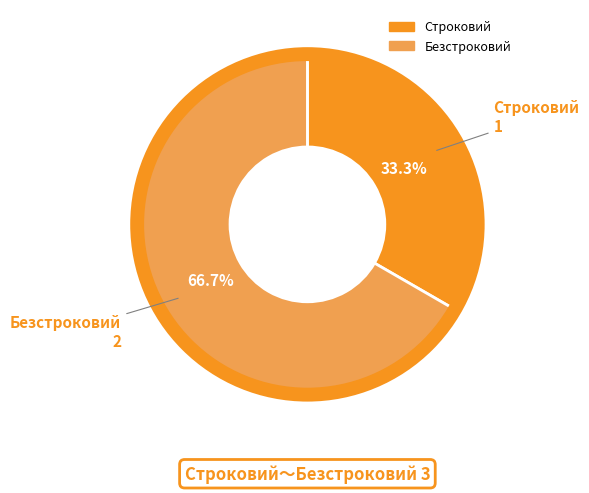

True or false: Безстроковий accounts for 67% of the total.

True